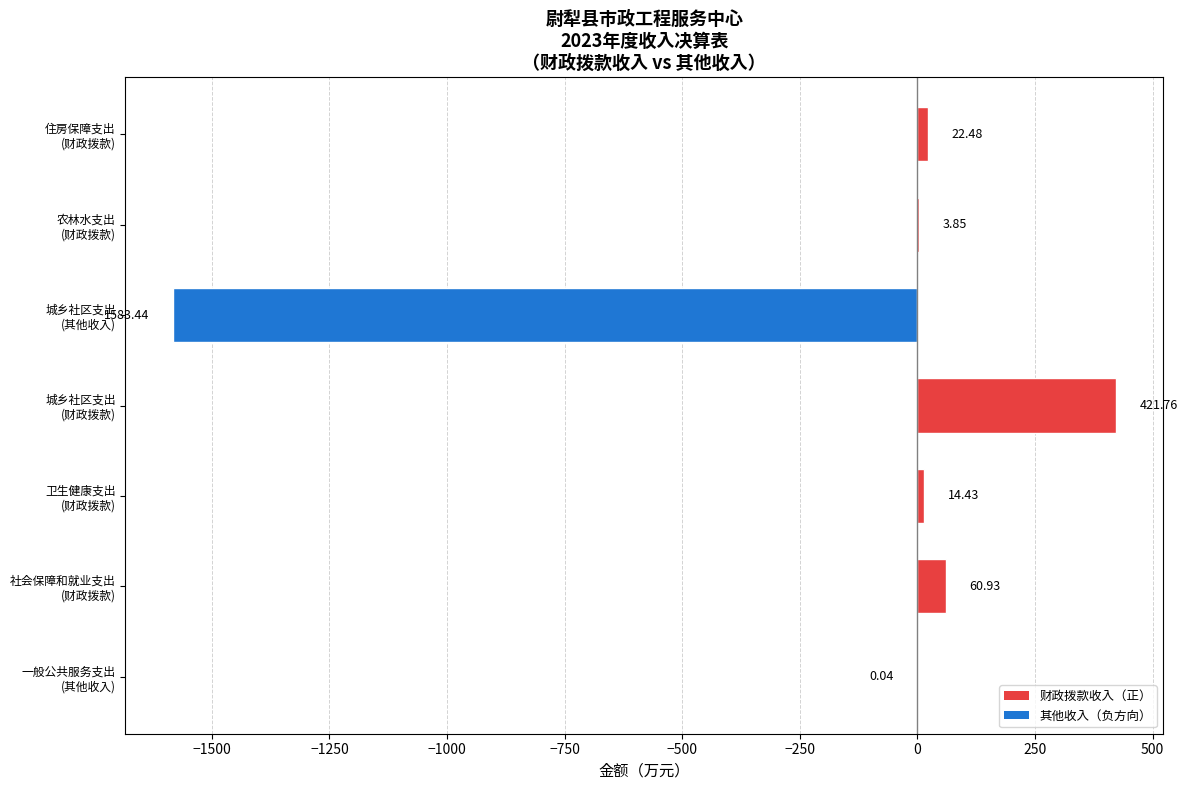

How many values are above zero?

5